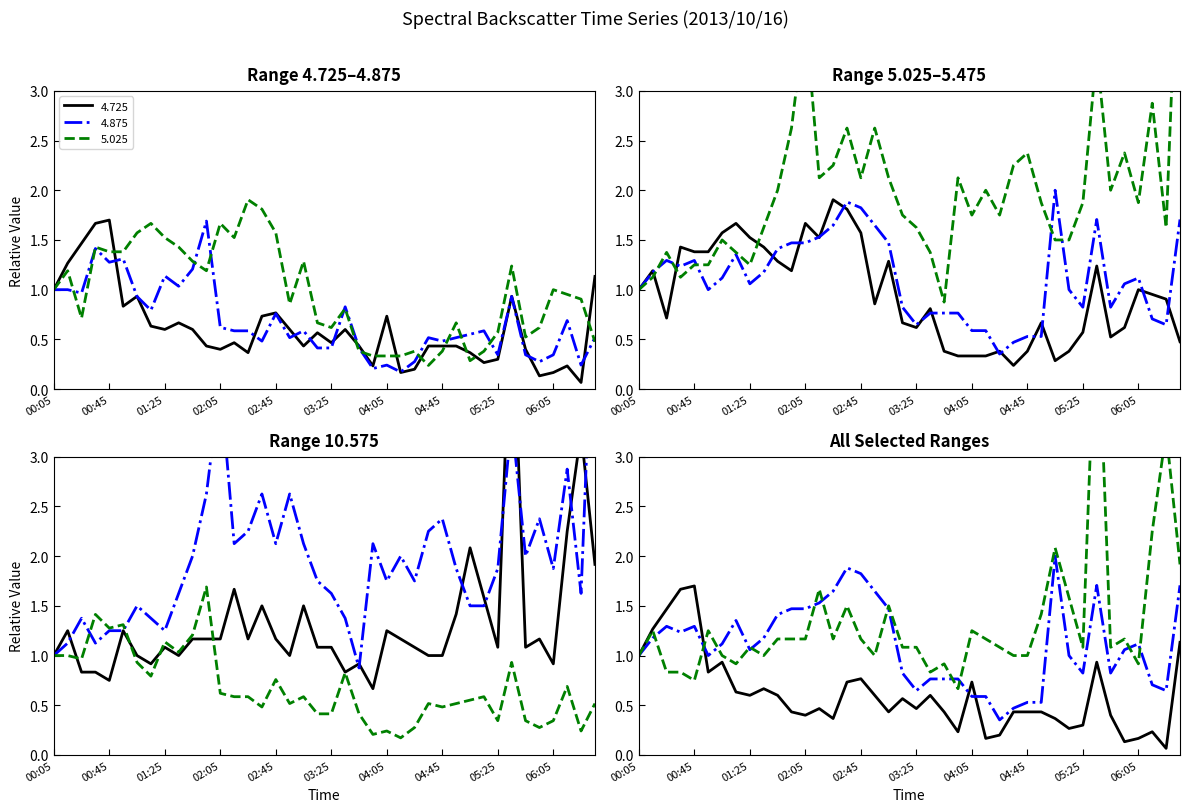

Read the 4.725 value at 2013/10/16 02:55.

0.6